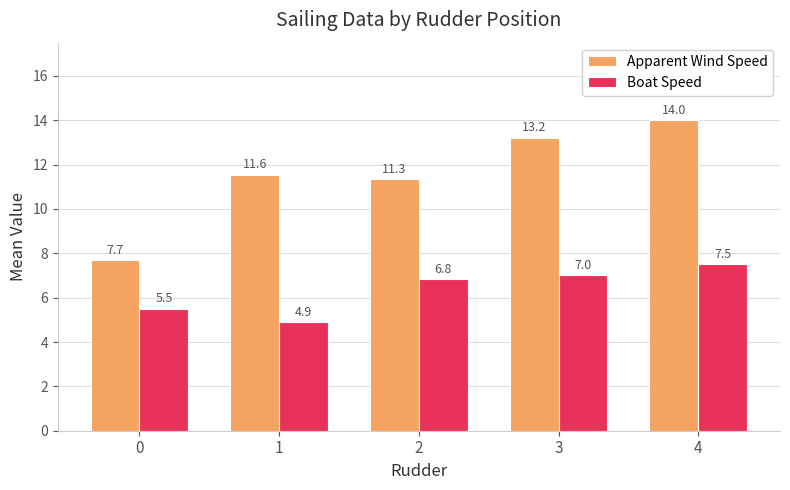

Rank the categories by Apparent Wind Speed value from highest to lowest.

4, 3, 1, 2, 0